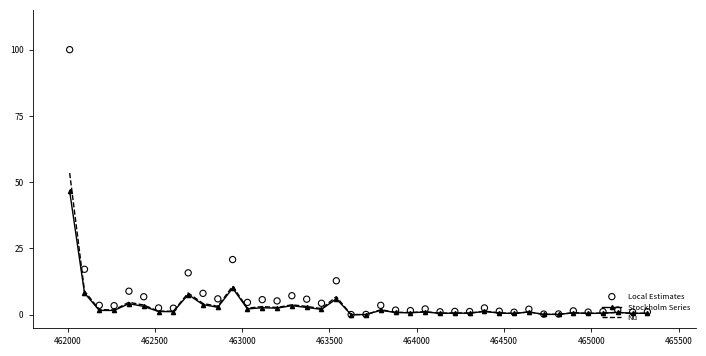

Which series has the widest spread of Y values?

Local Estimates